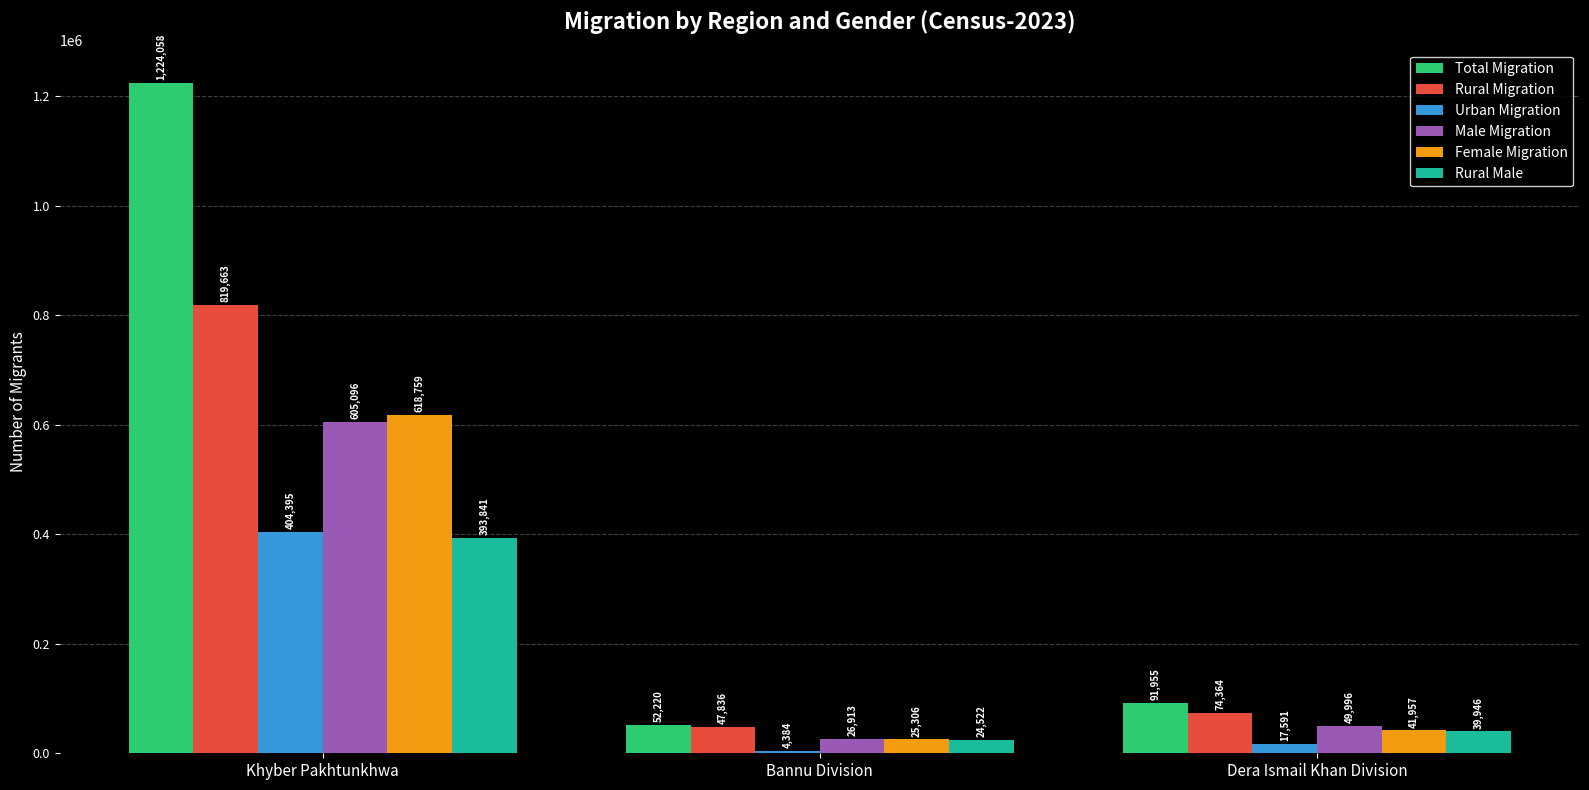

Which series has the largest range (max minus min)?

Total Migration